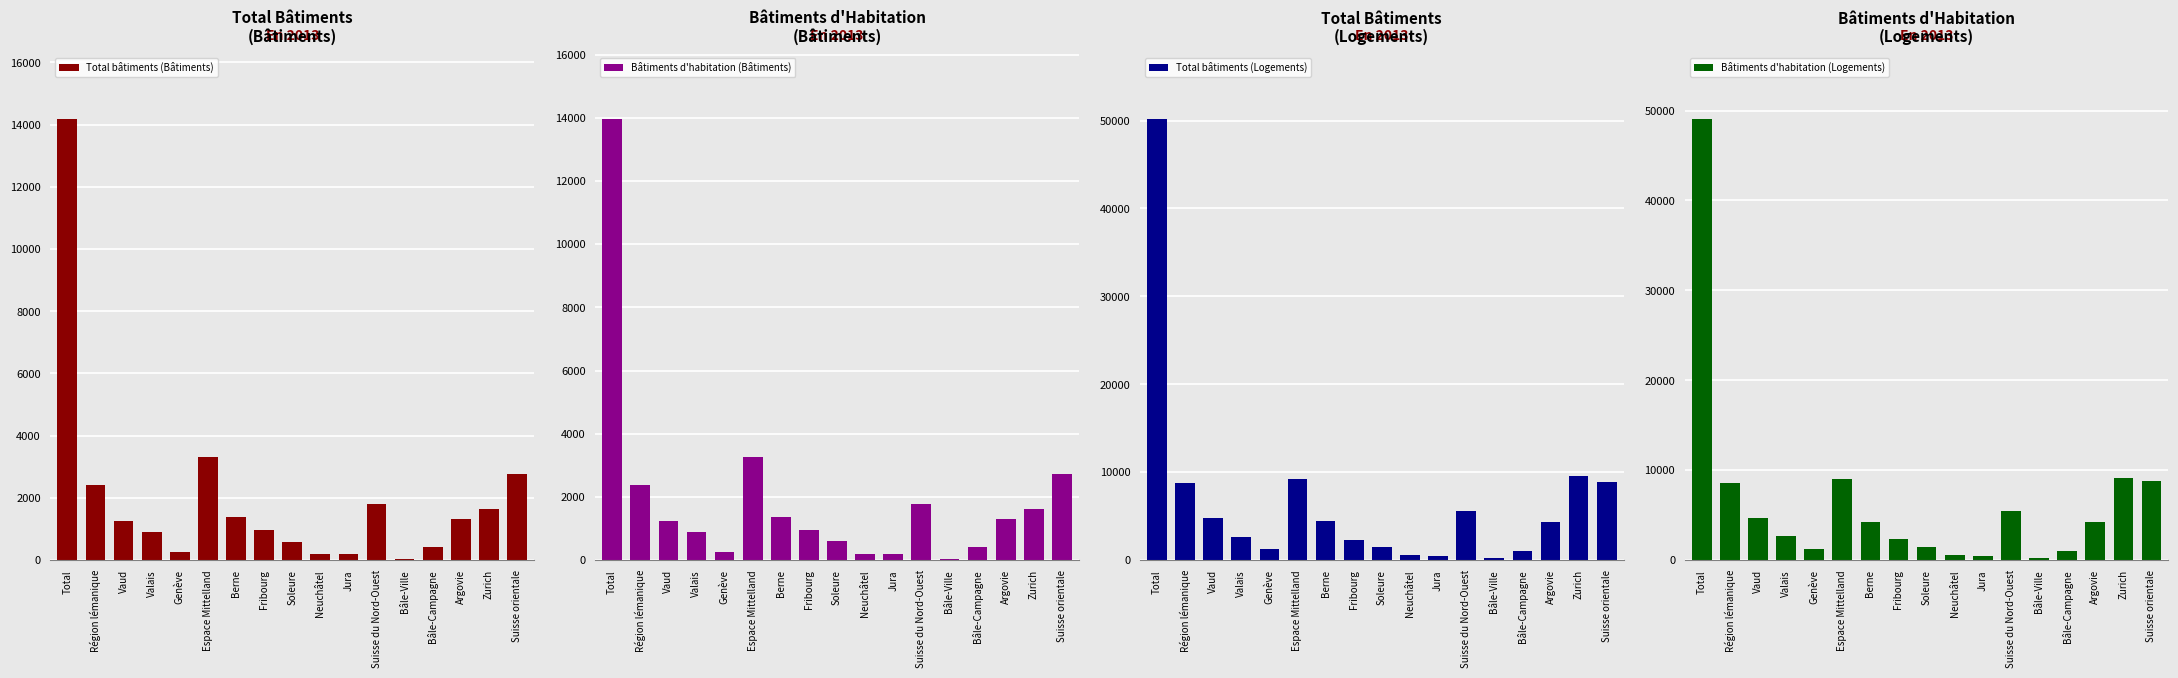

What is the sum of all Bâtiments d'habitation (Logements) values?

113093